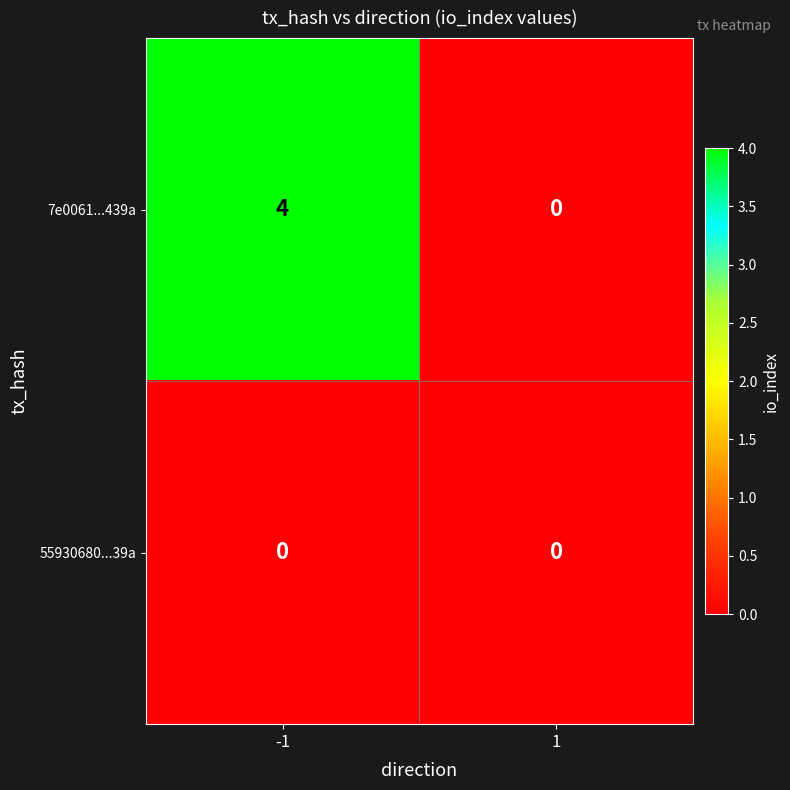

Which series changed the most between -1 and 1?

7e0061...439a